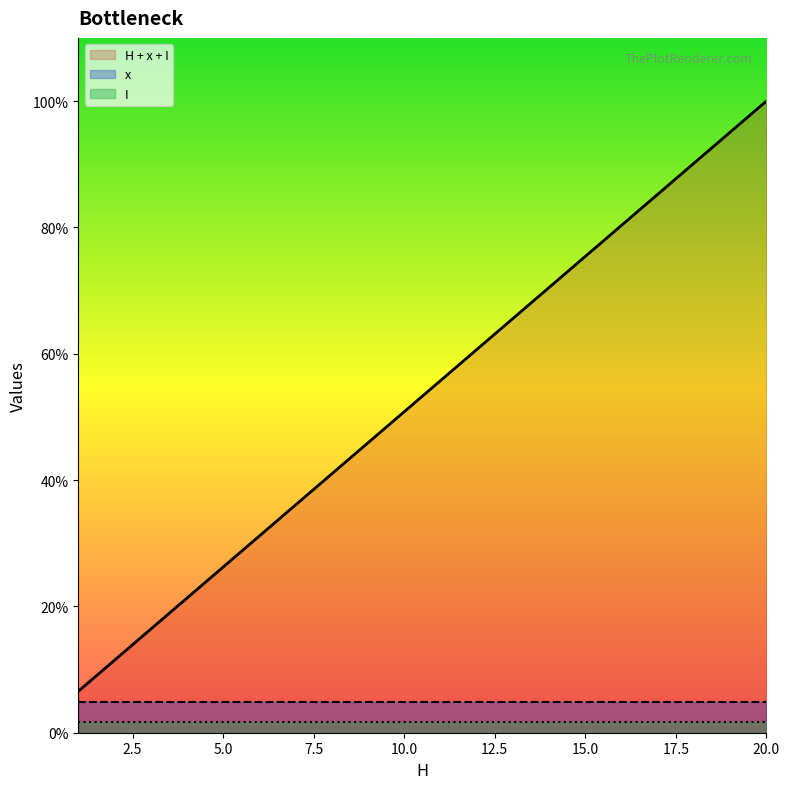

True or false: x has a value of 0.2 at 3.

False